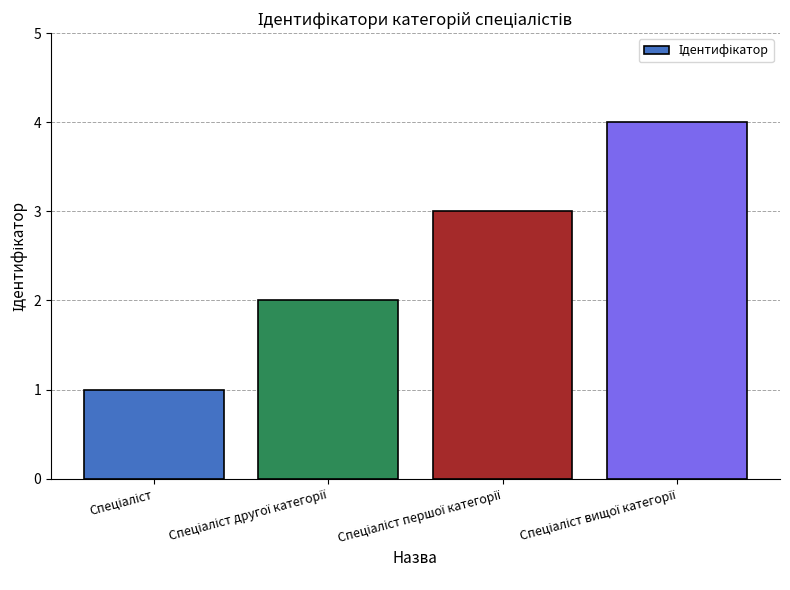

What is the difference between the maximum and minimum values?

3